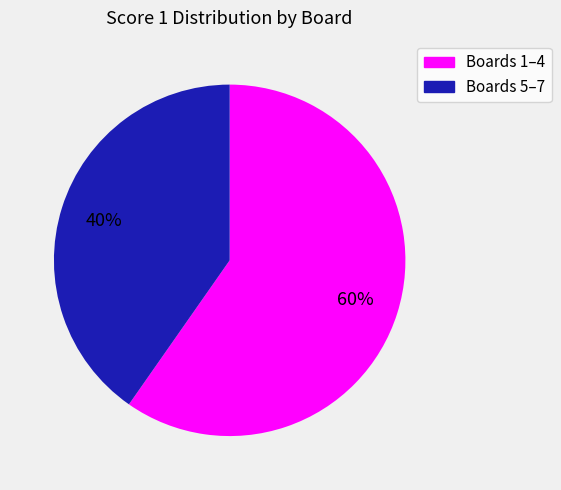

Is there any slice that represents more than half of the pie?

Yes